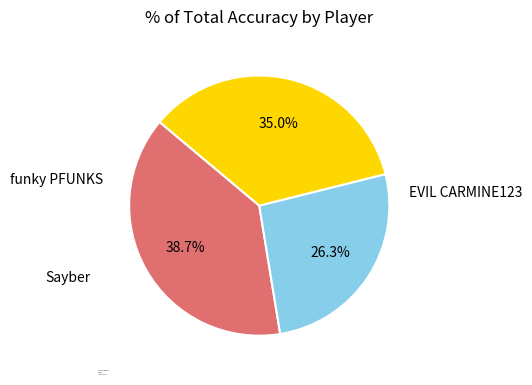

To the nearest percent, what is the difference between the largest and smallest slice percentages?

12%